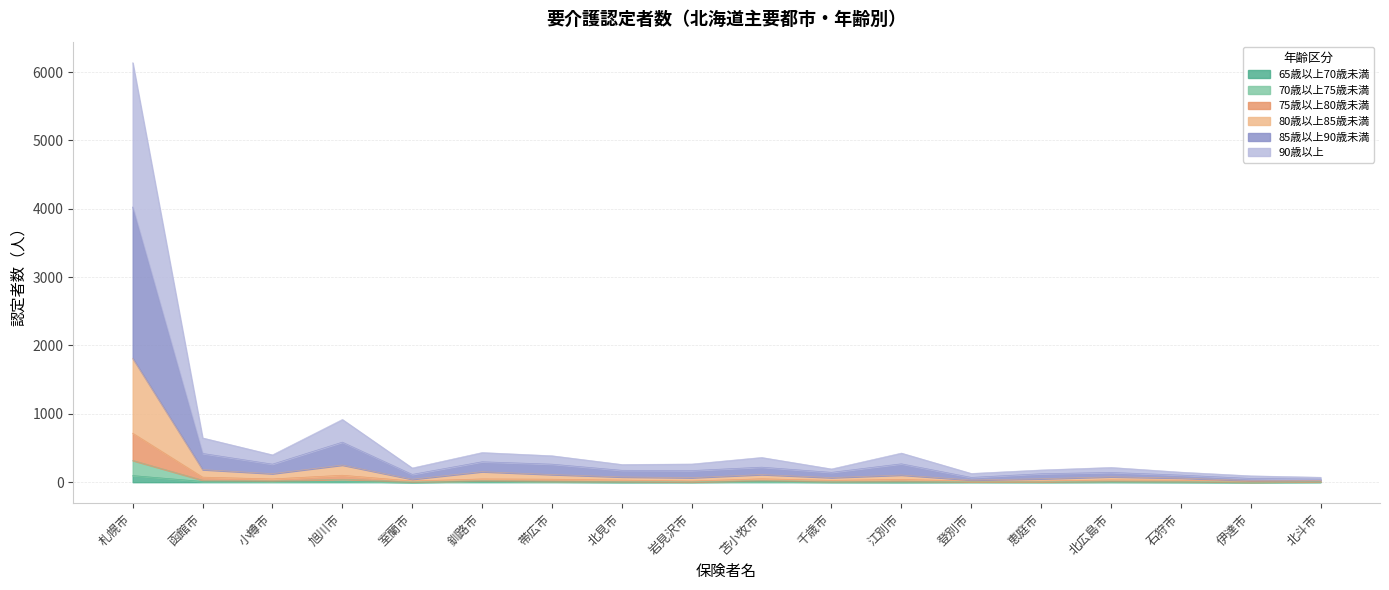

Which category has the highest value across all series?

札幌市